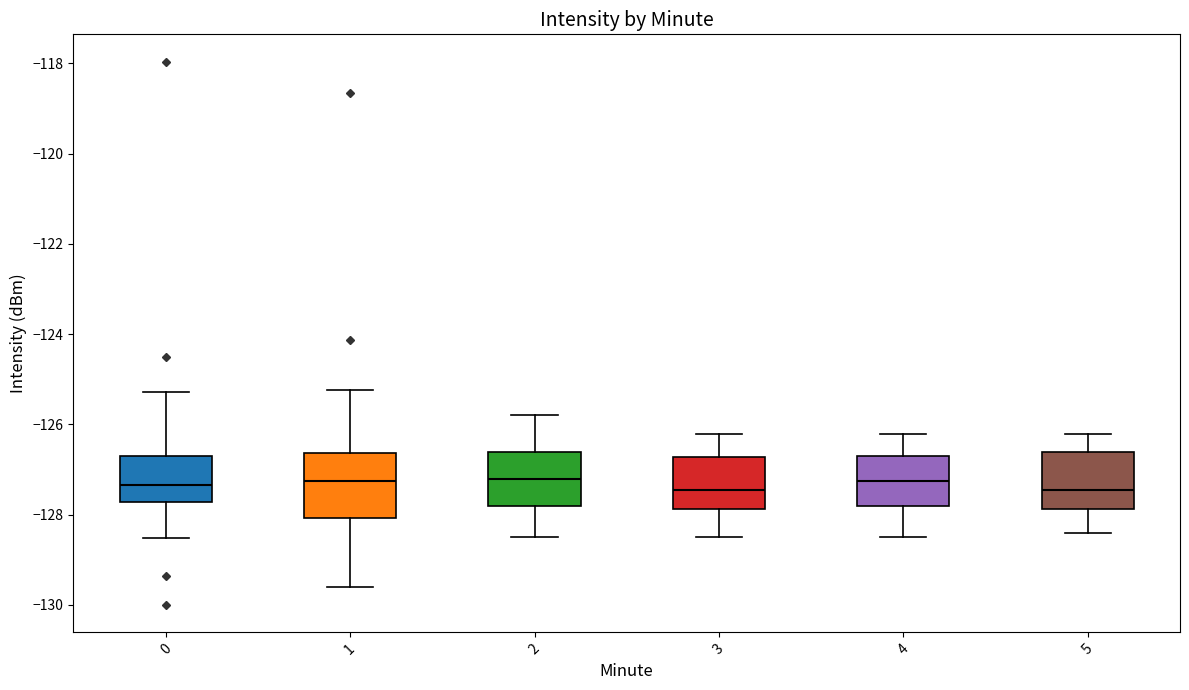

Where is the upper edge of the box at x = 1 on the y-axis? The values are not printed on the chart, so give them approximately, as read against the axis.

-126.6